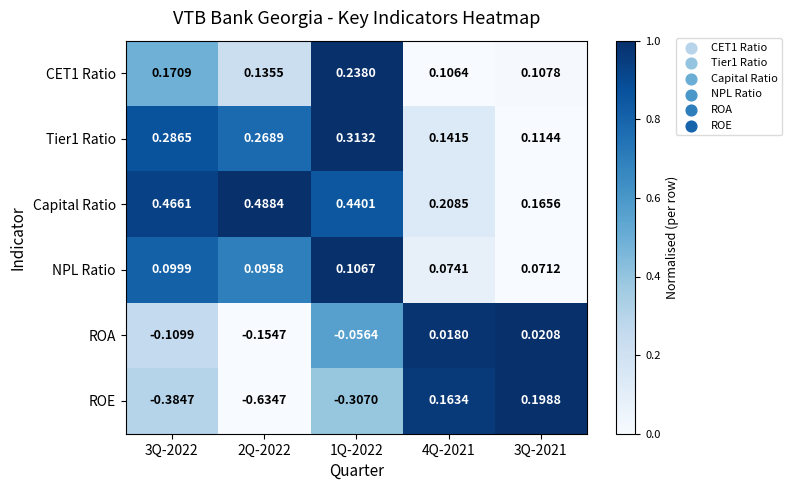

At which category is the sum across all series the highest?

1Q-2022